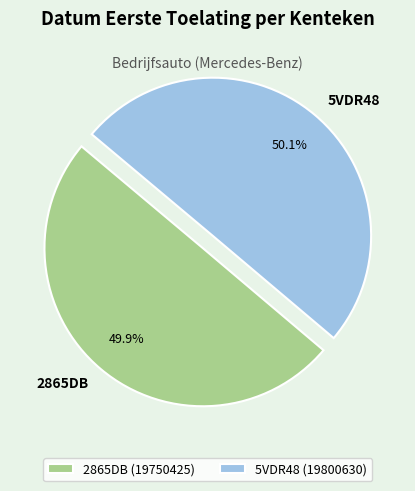

To the nearest percent, what is the combined percentage of 2865DB and 5VDR48?

100%